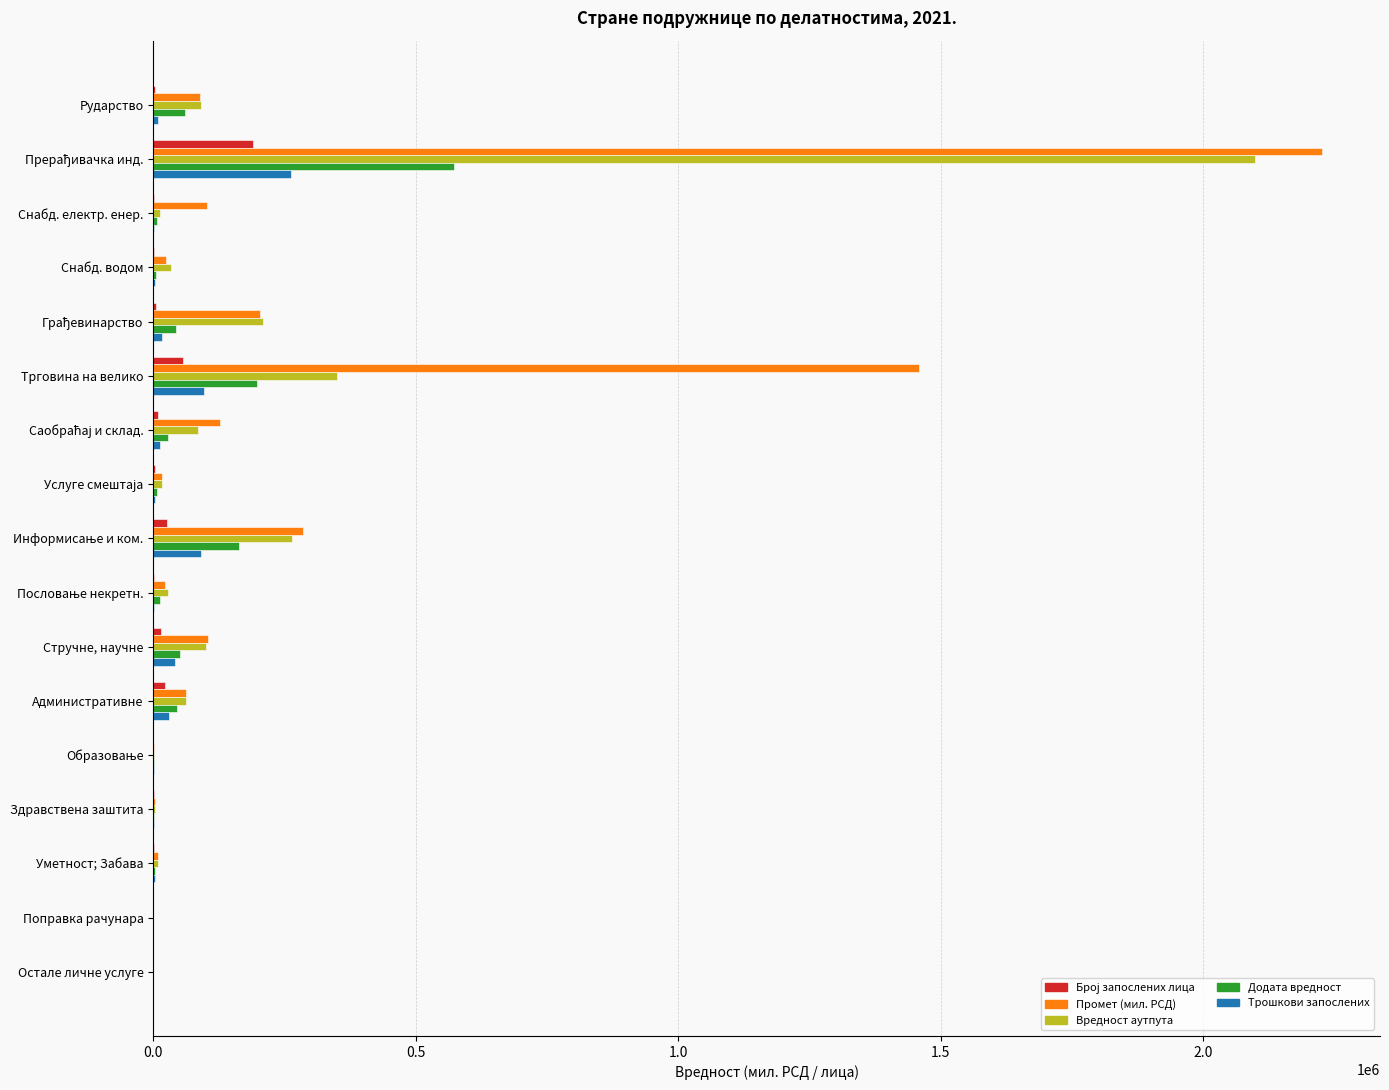

What is the highest value of the Промет (мил. РСД) series?

2225128